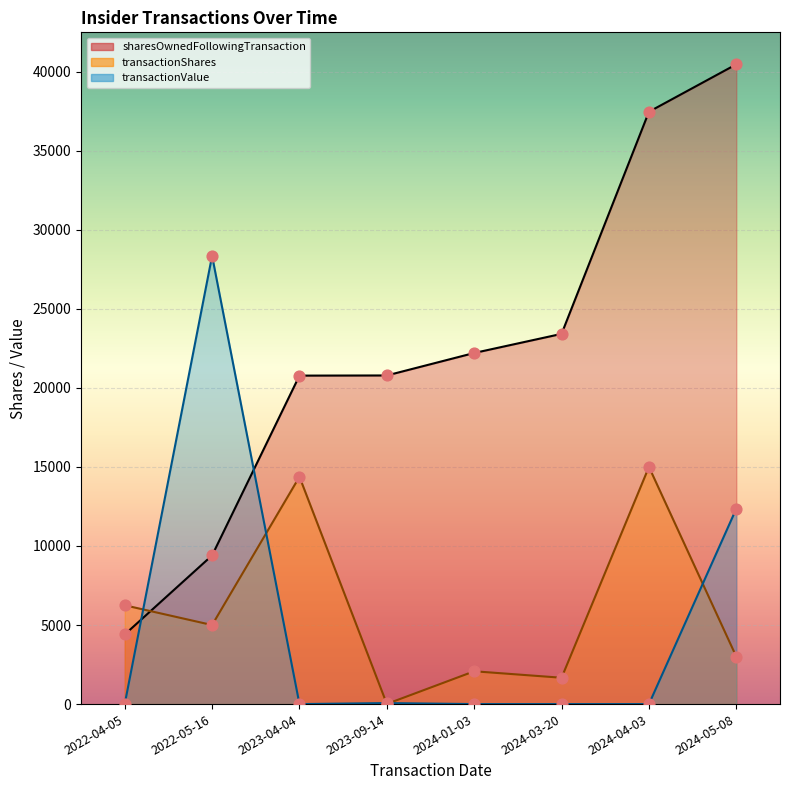

What is the total value across all series at 2024-05-08?

55824